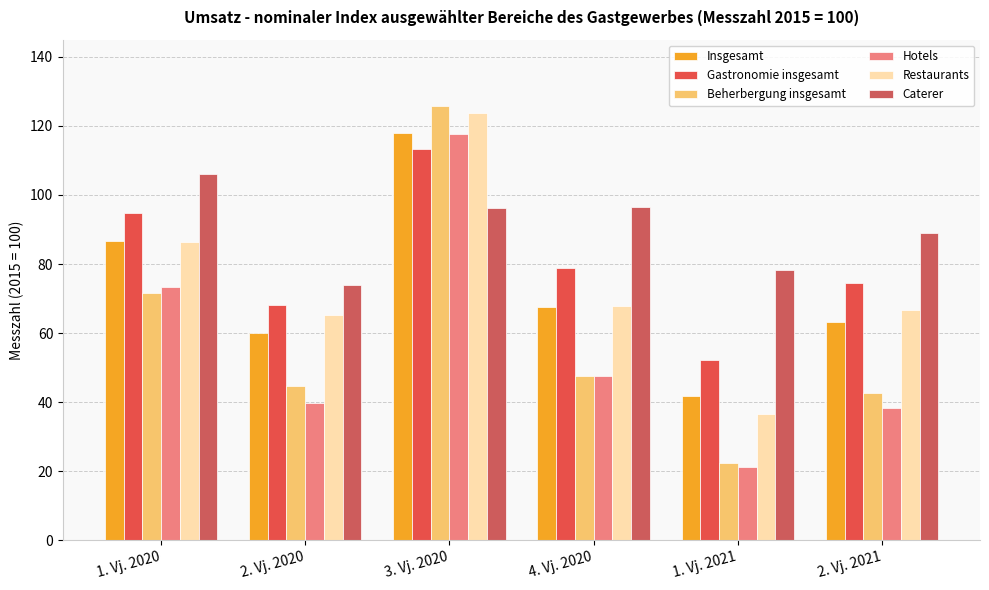

Between 2. Vj. 2020 and 3. Vj. 2020, which series saw the biggest shift?

Beherbergung insgesamt